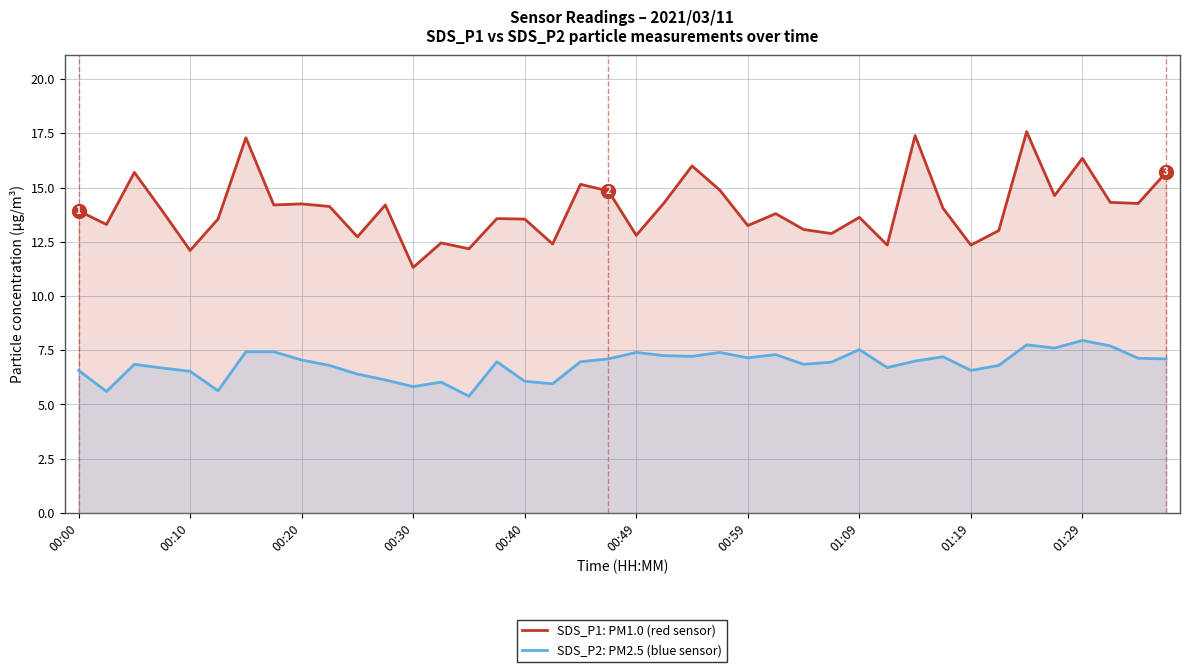

Rank the series at 00:49 from lowest to highest value.

SDS_P2: PM2.5 (blue sensor), SDS_P1: PM1.0 (red sensor)